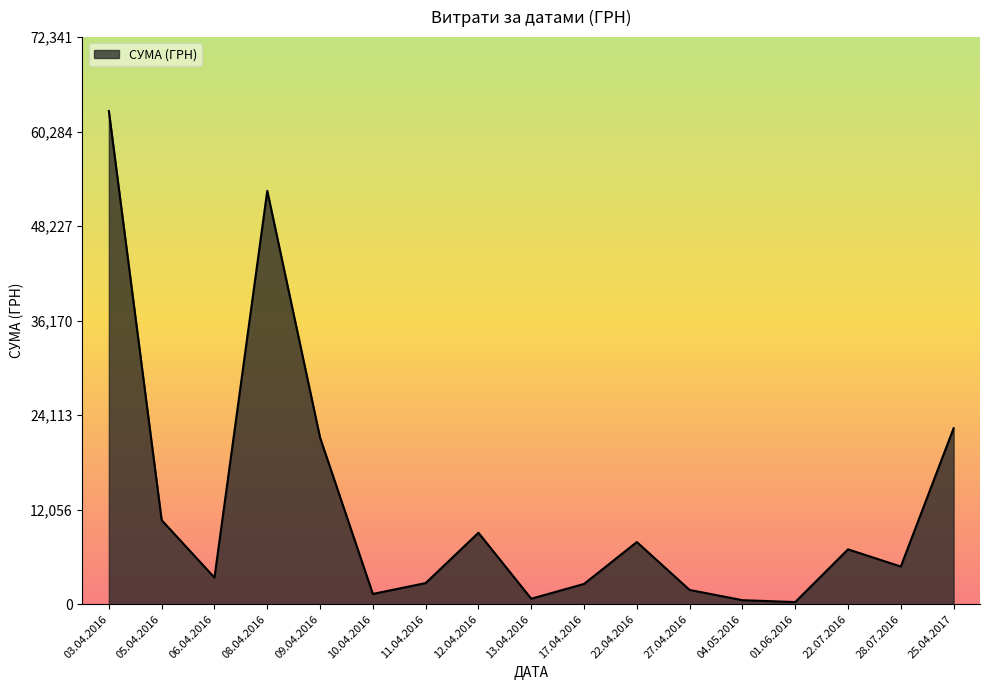

How many categories are shown in the chart?

17